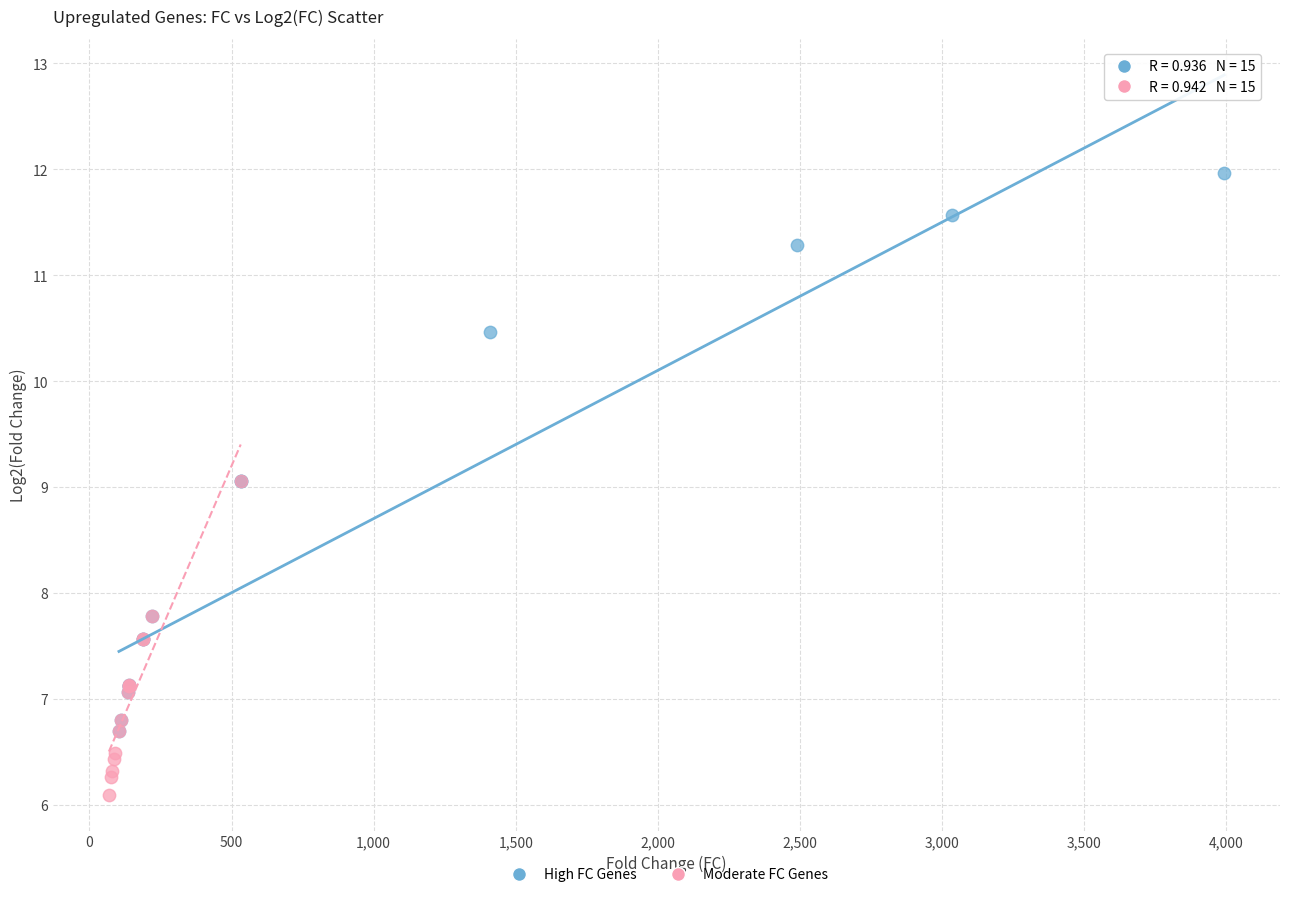

Which series contains the lowest Y value?

Moderate FC Genes